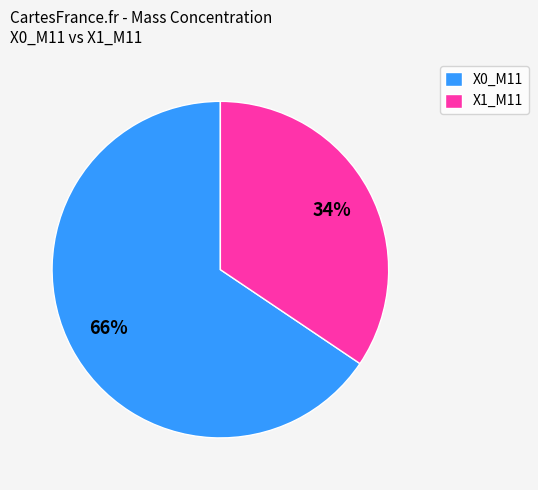

To the nearest percent, what portion does X1_M11 represent?

34%